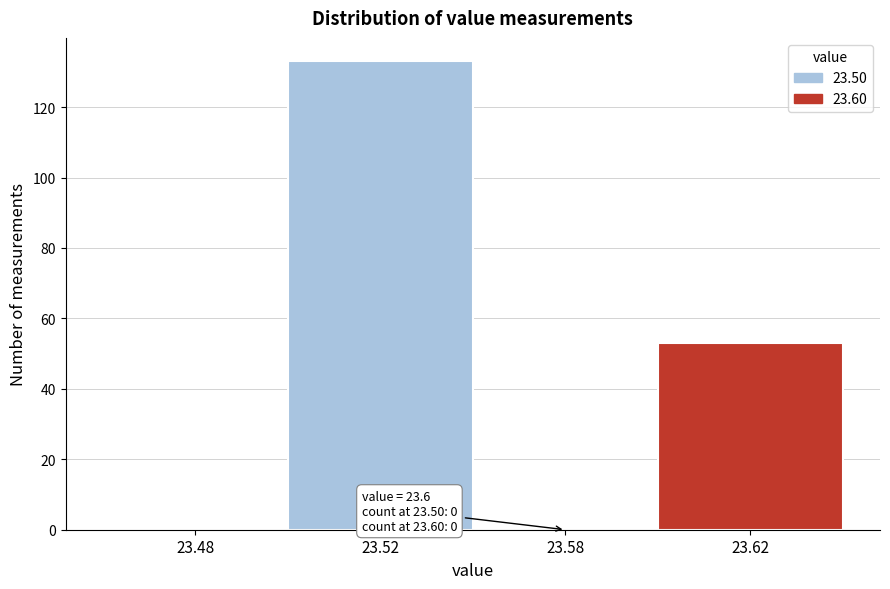

Reading left to right, extract all data points from this chart.

23.48=0	23.52=133	23.58=0	23.62=53